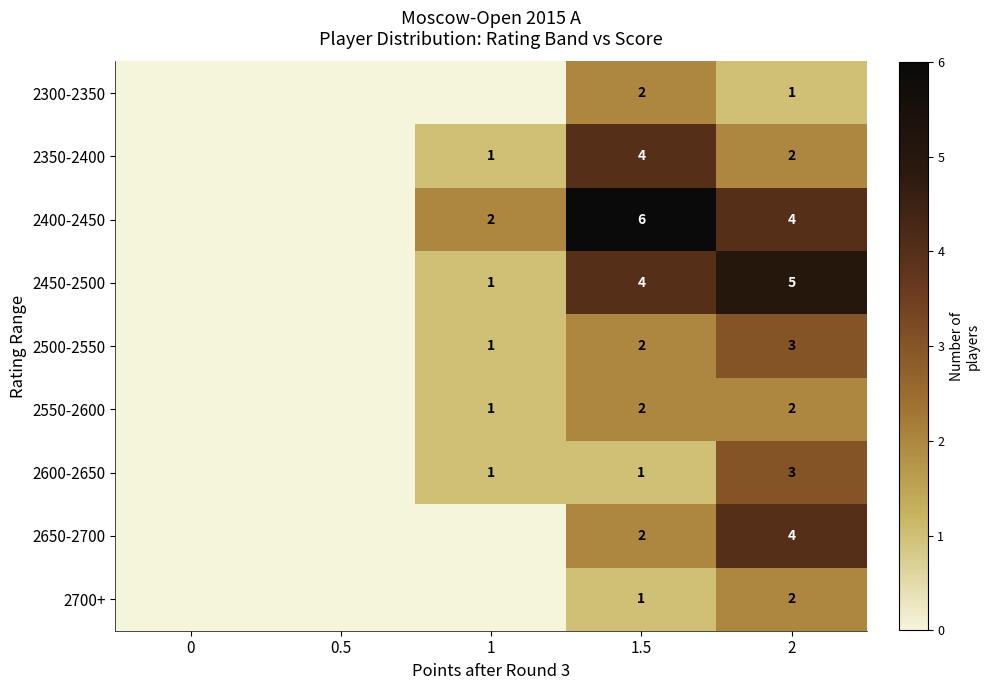

Count the number of data series in this chart.

9